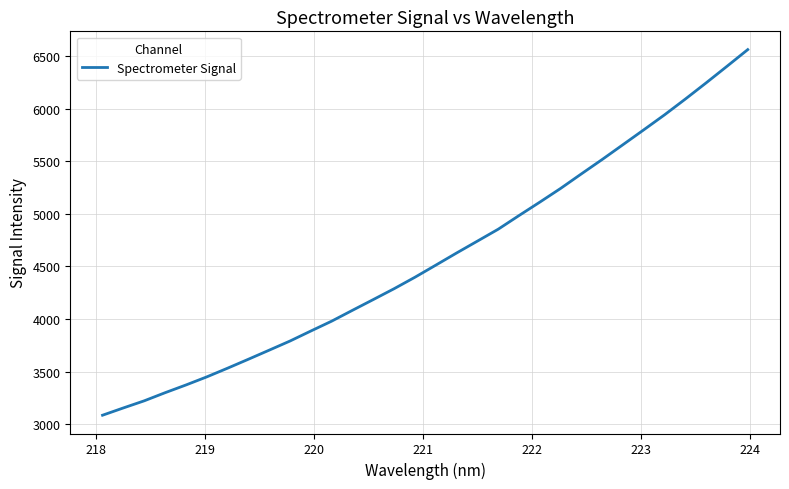

Count the number of data series in this chart.

1